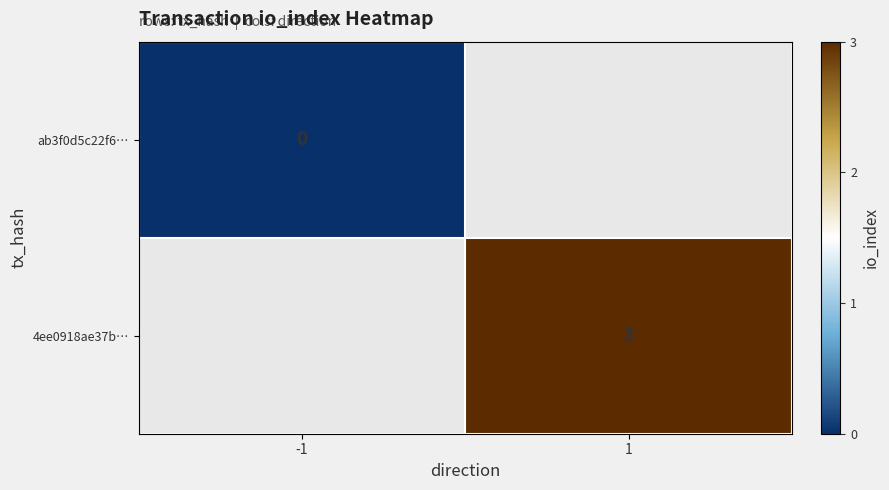

Is it true that 4ee0918ae37b… equals 3 at 1?

True